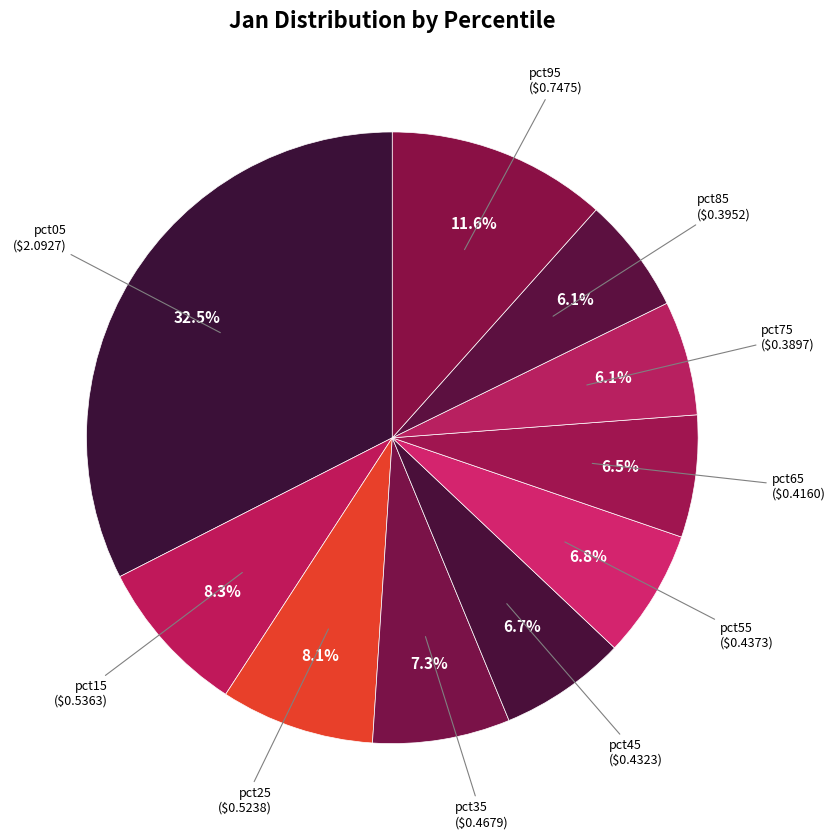

To the nearest percent, what is the difference between the largest and smallest slice percentages?

26%